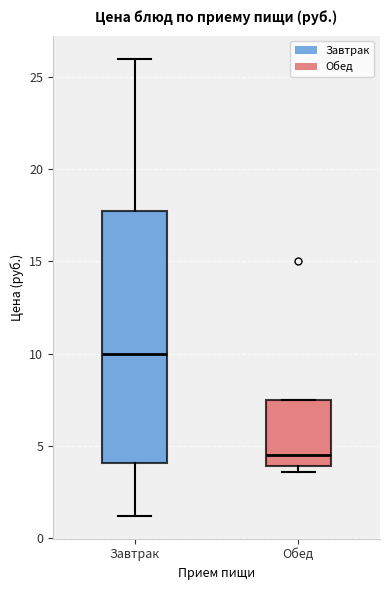

Reading left to right, transcribe this box plot: for each box, give where its median line is, the range the box spans, and where its two whiskers end, as read against the y-axis. The values are not printed on the chart, so give them approximately, as read against the axis.

Завтрак: median 10.0, box 4.0 to 18.0, whiskers 1.0 to 26.0
Обед: median 4.5, box 4.0 to 7.5, whiskers 3.5 to 7.5